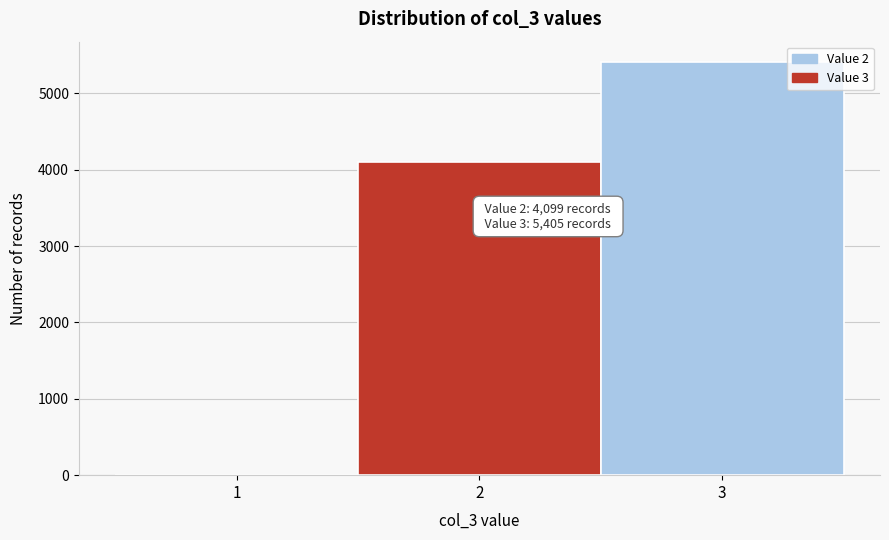

Reading right to left, list all the values displayed in this chart.

3=5405	2=4099	1=0